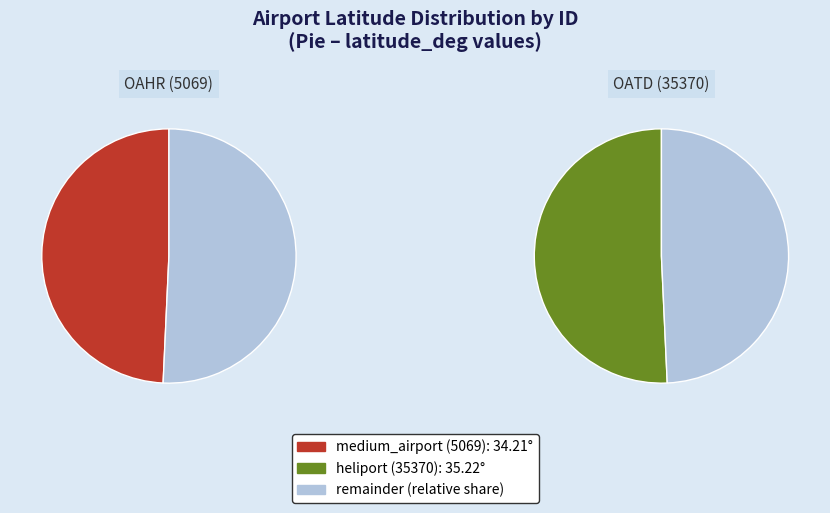

To the nearest percent, what portion does 35370 represent?

51%